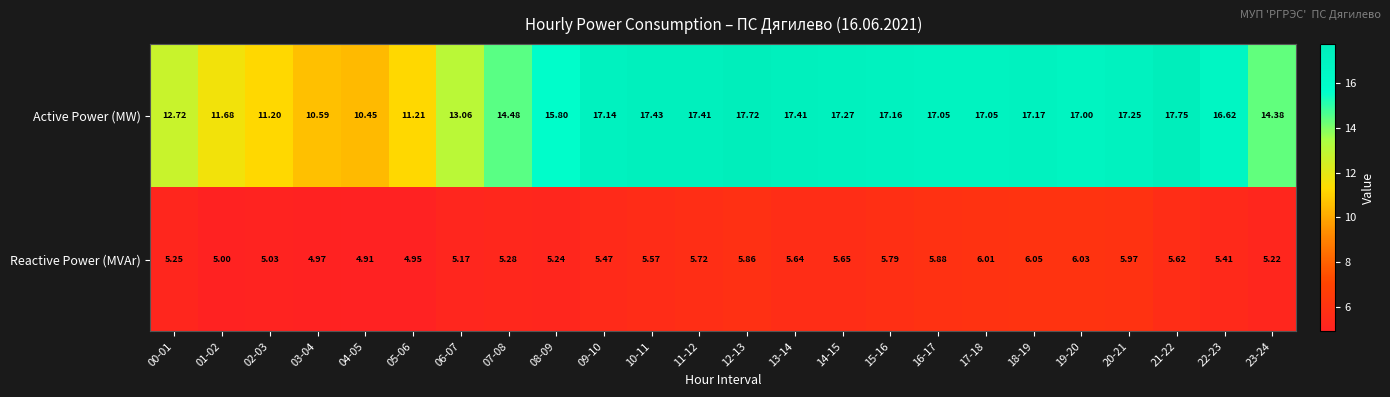

Rank the series at 17-18 from highest to lowest value.

Active Power (MW), Reactive Power (MVAr)